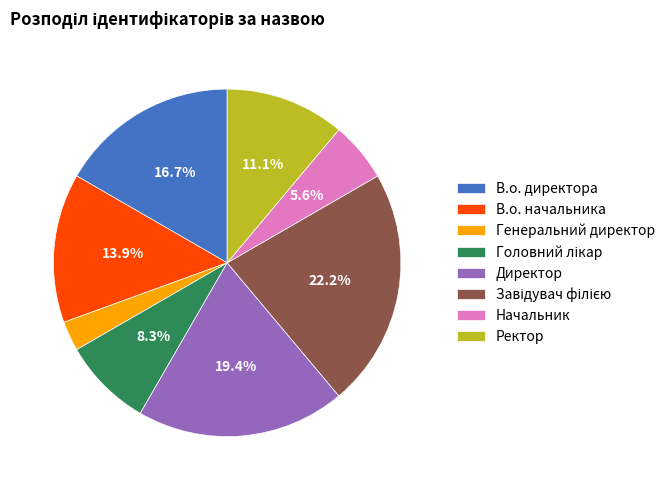

Which category has the smallest portion of the pie?

Генеральний директор